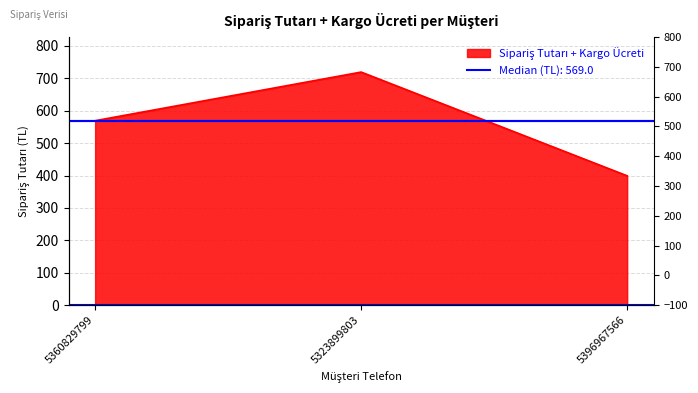

What position from the left is 5323899803?

2